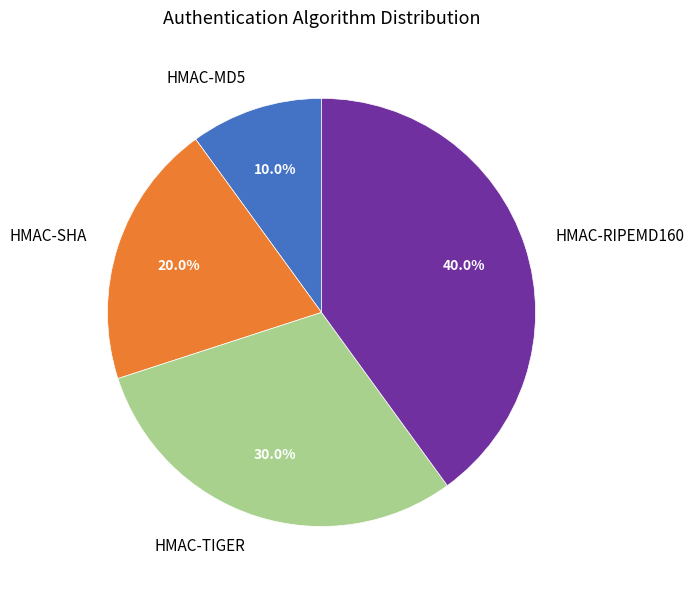

What percentage is the HMAC-MD5 slice, to the nearest percent?

10%